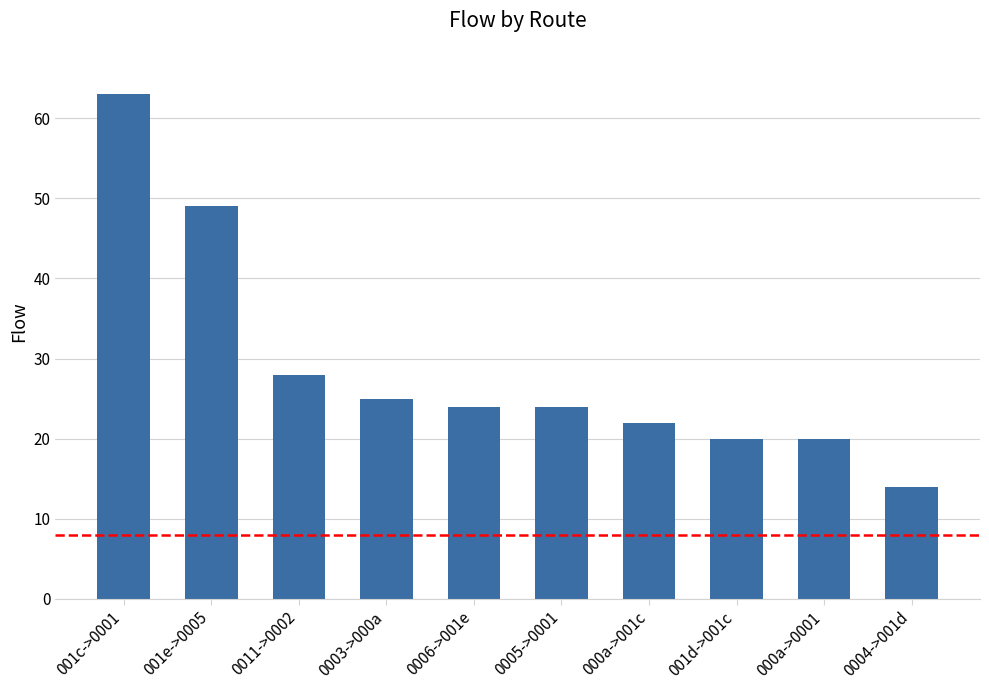

What is the average value?

29